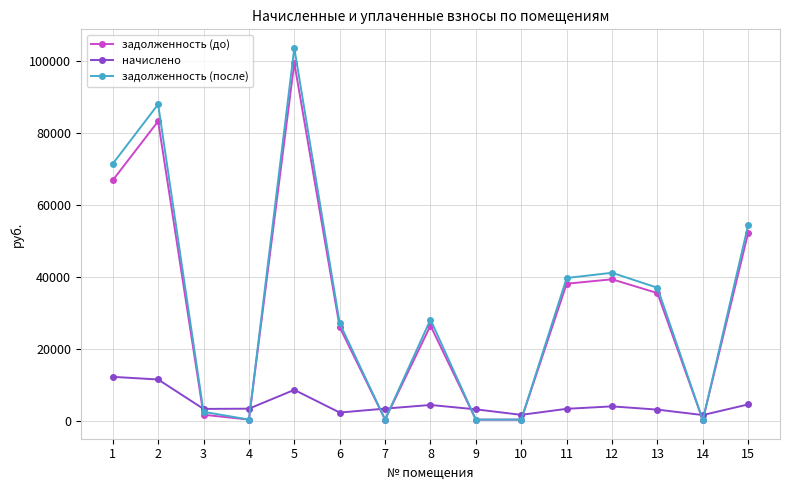

What is the maximum value shown in the chart?

103655.4